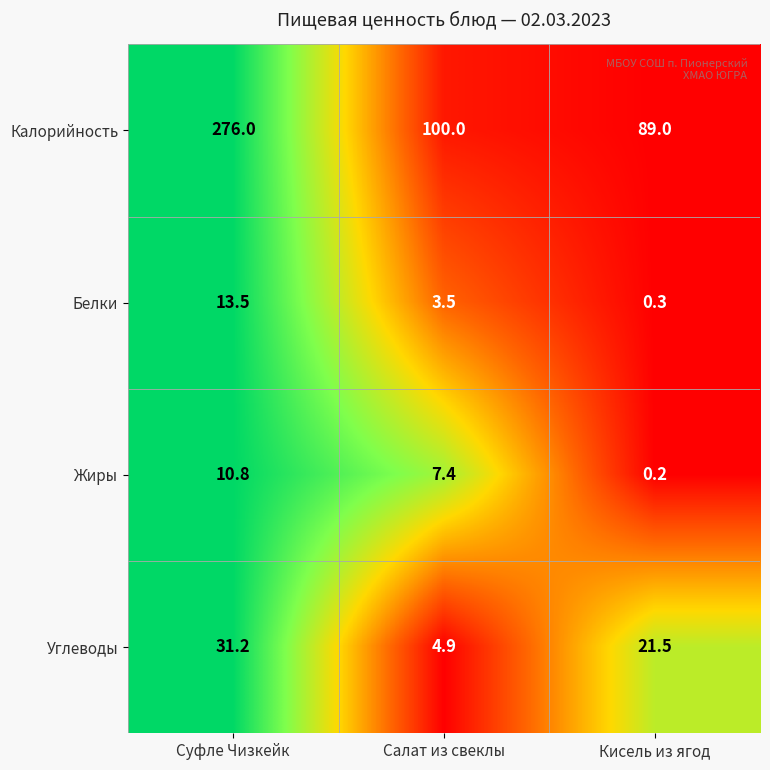

Which label corresponds to the smallest value in the chart?

Кисель из ягод